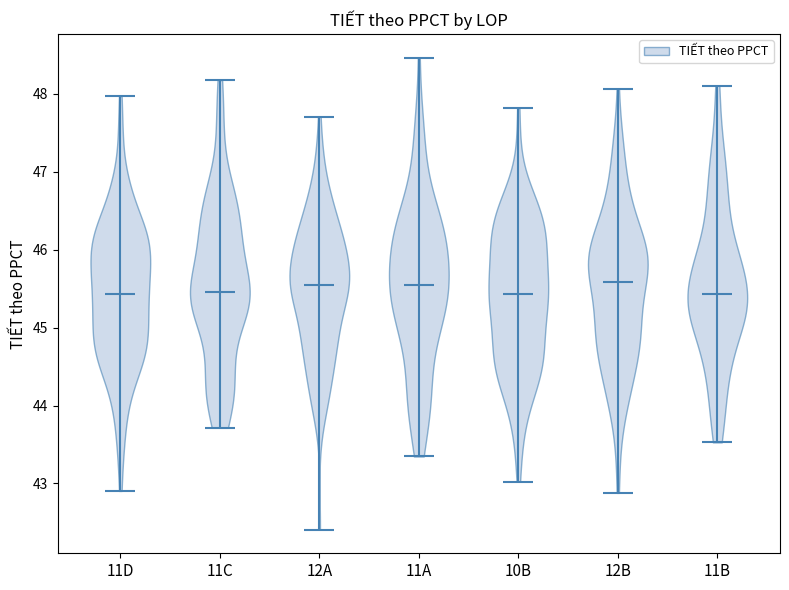

Reading left to right, read every violin against the y-axis: where its median line is, and the lowest and highest points it reaches. The values are not printed on the chart, so give them approximately, as read against the axis.

11D: median line 45.4, lowest point 42.9, highest point 48.0
11C: median line 45.5, lowest point 43.7, highest point 48.2
12A: median line 45.5, lowest point 42.4, highest point 47.7
11A: median line 45.6, lowest point 43.3, highest point 48.5
10B: median line 45.4, lowest point 43.0, highest point 47.8
12B: median line 45.6, lowest point 42.9, highest point 48.1
11B: median line 45.4, lowest point 43.5, highest point 48.1